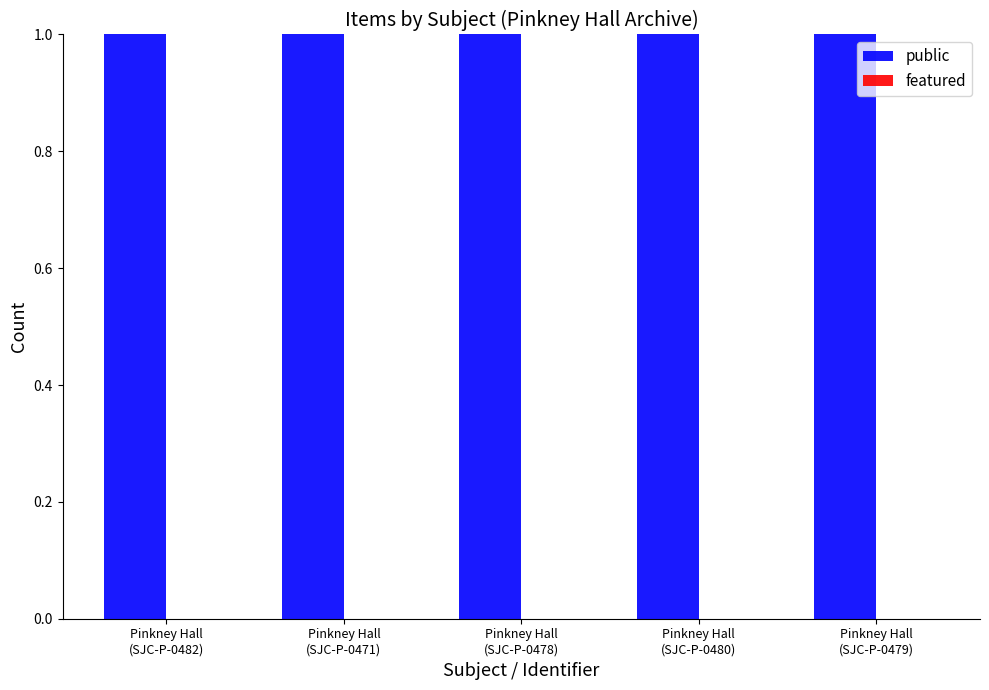

Which label corresponds to the smallest value in the chart?

Pinkney Hall
(SJC-P-0482)